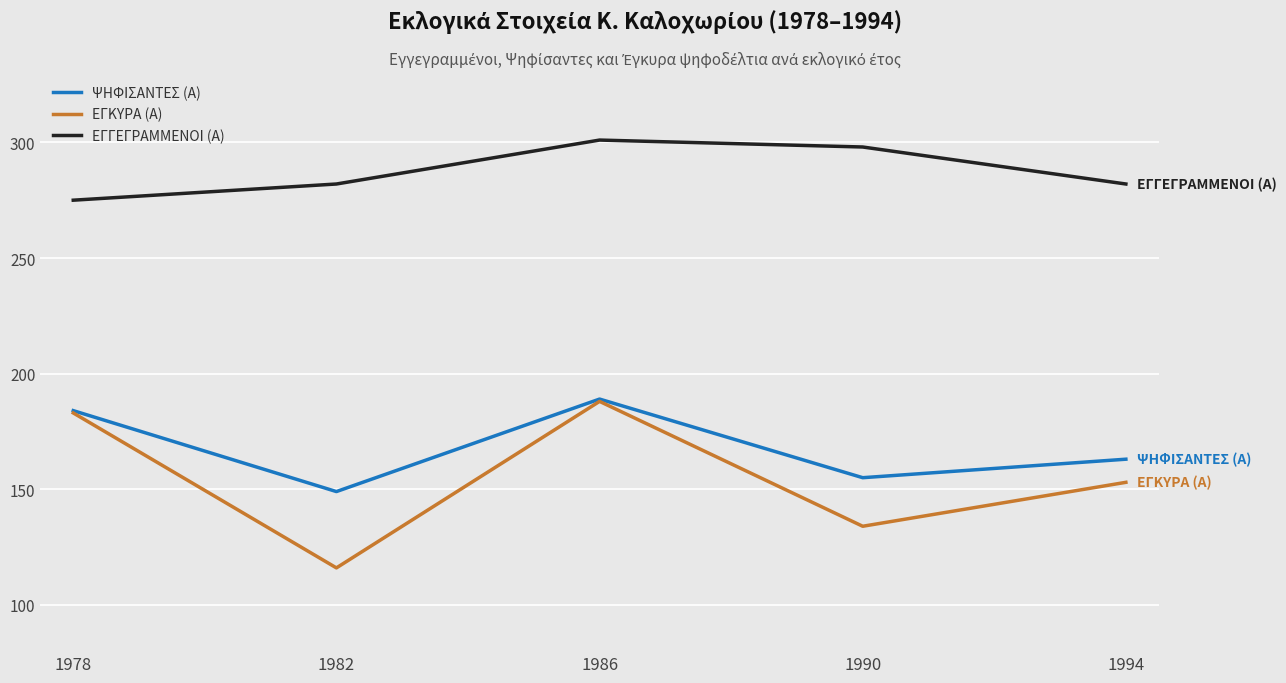

True or false: ΕΓΓΕΓΡΑΜΜΕΝΟΙ (Α) has a value of 445 at 1978.

False